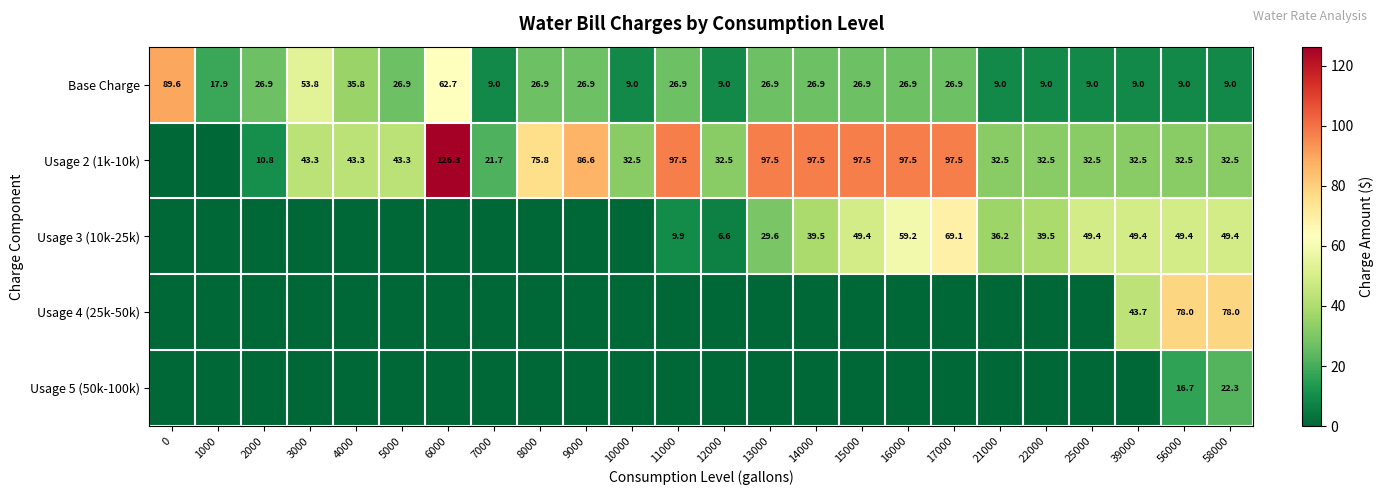

At which category is the sum across all series the highest?

17000